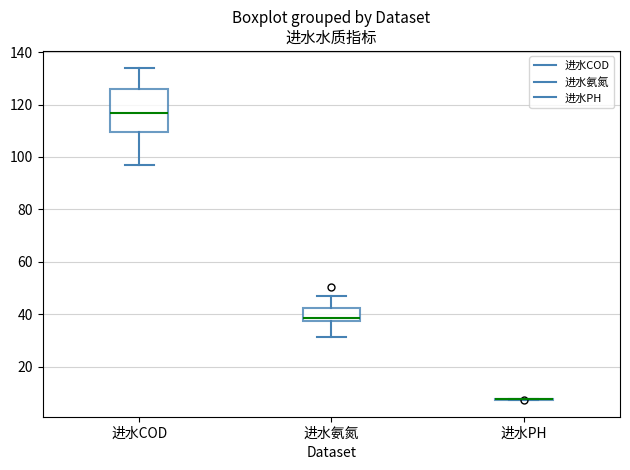

Comparing the boxes themselves (not the whiskers), which one is the tallest?

进水COD